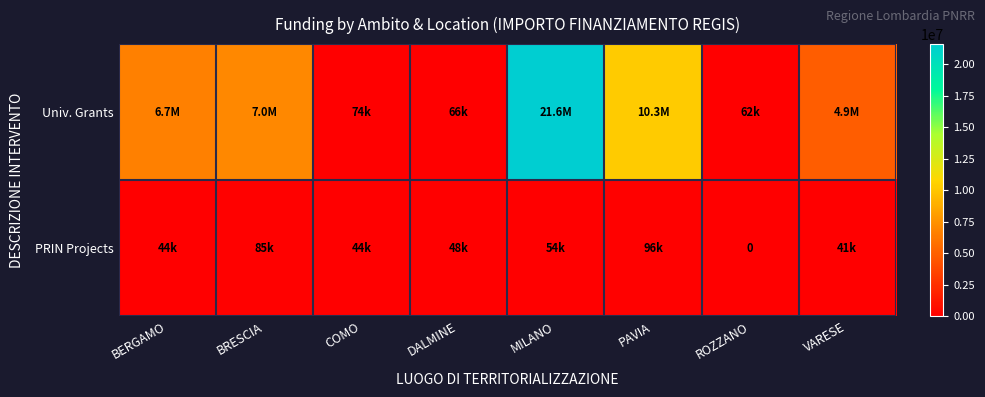

How many data points in Univ. Grants are above 6664665?

3